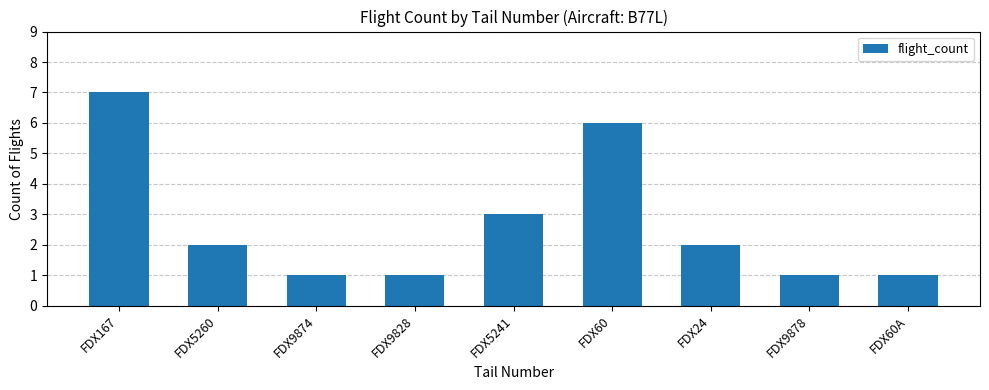

How many values are between 1 and 3?

7